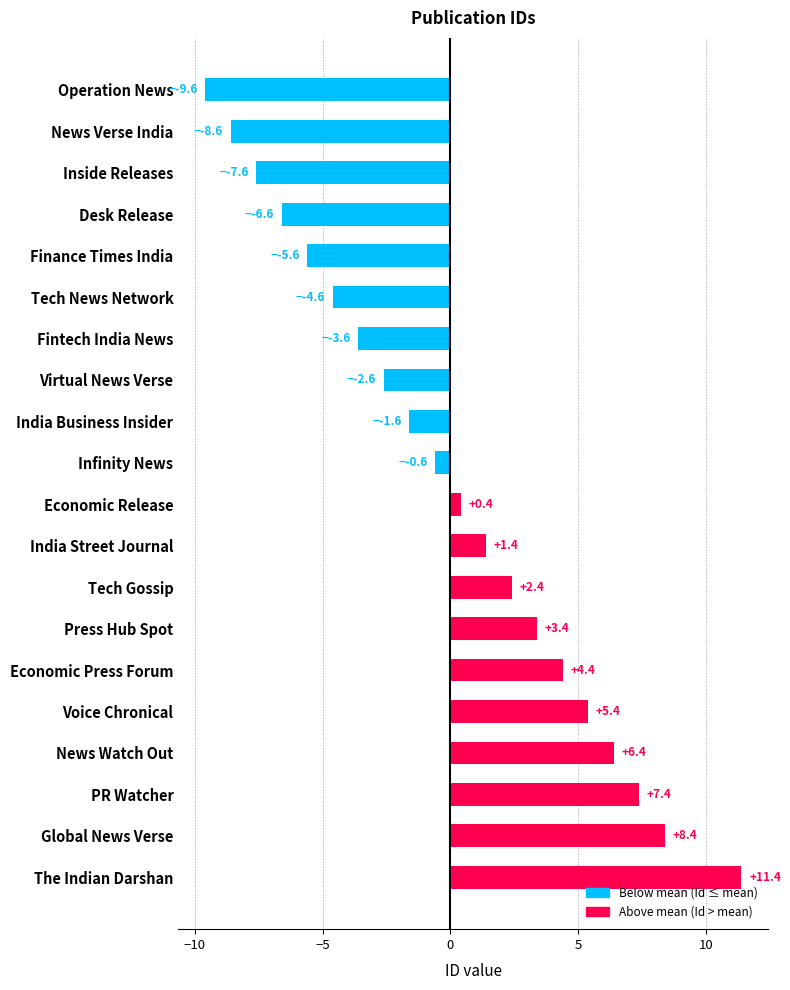

Between Tech Gossip and Virtual News Verse, which is larger?

Tech Gossip